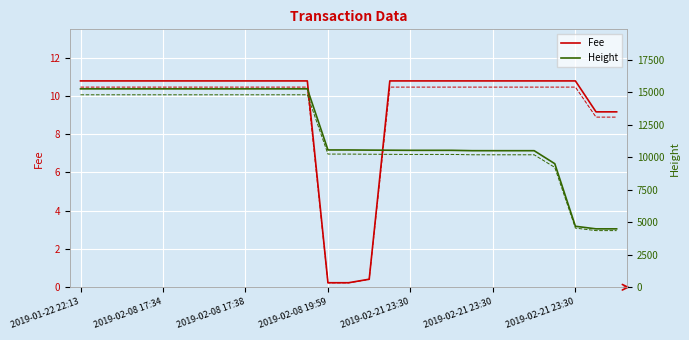

The value of Height at 15 is 10532.0. True or false?

True